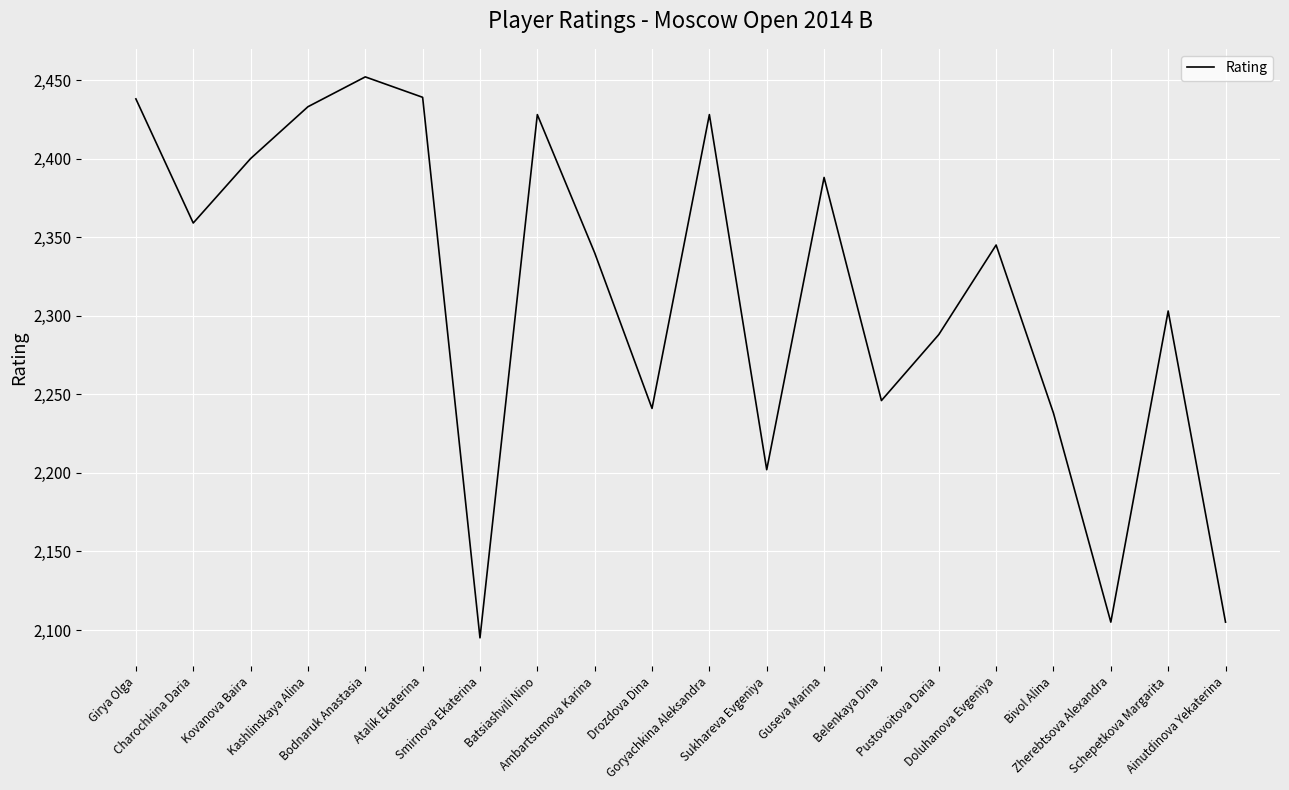

The chart shows a value of 3954 at Belenkaya Dina. True or false?

False